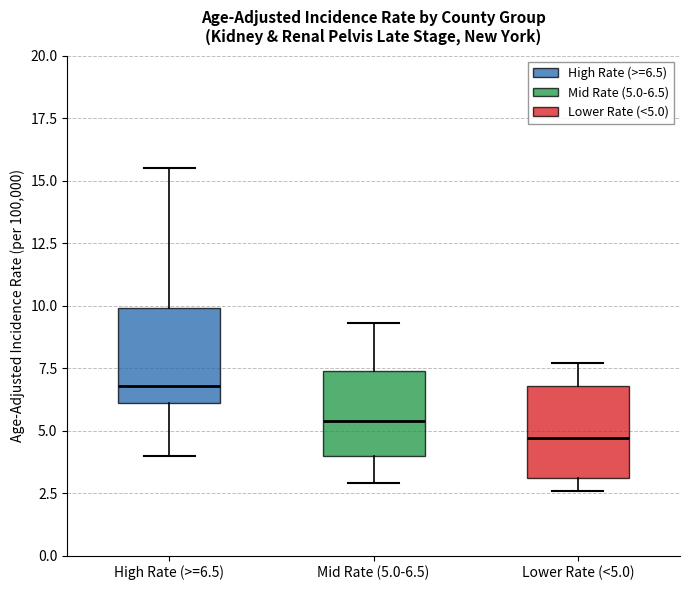

Reading left to right, transcribe this box plot: for each box, give where its median line is, the range the box spans, and where its two whiskers end, as read against the y-axis. The values are not printed on the chart, so give them approximately, as read against the axis.

High Rate (>=6.5): median 7.0, box 6.0 to 10.0, whiskers 4.0 to 15.5
Mid Rate (5.0-6.5): median 5.5, box 4.0 to 7.5, whiskers 3.0 to 9.5
Lower Rate (<5.0): median 4.5, box 3.0 to 7.0, whiskers 2.5 to 7.5